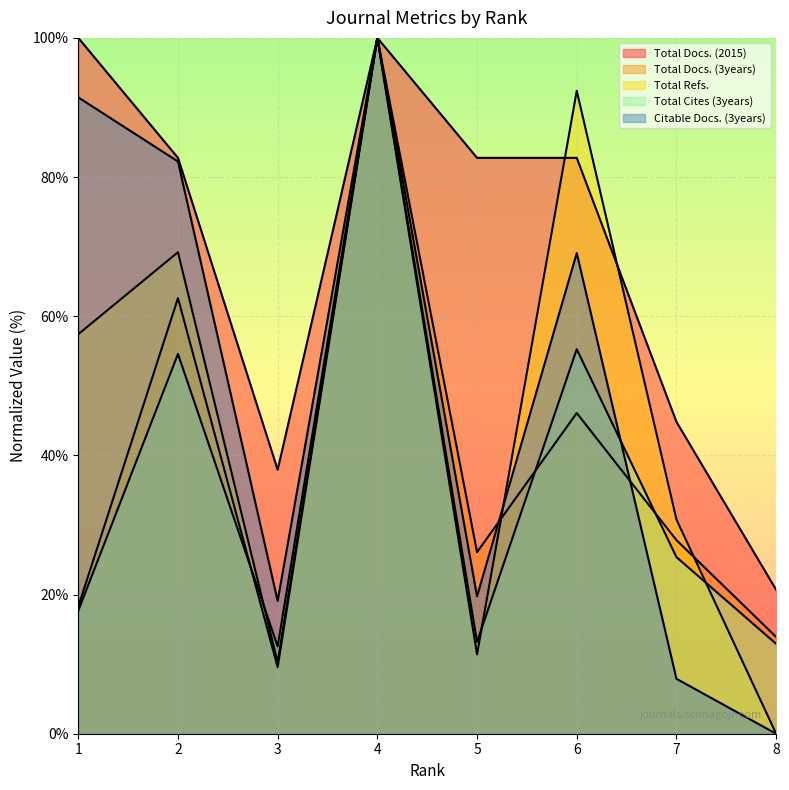

What is the greatest value displayed?

100.0